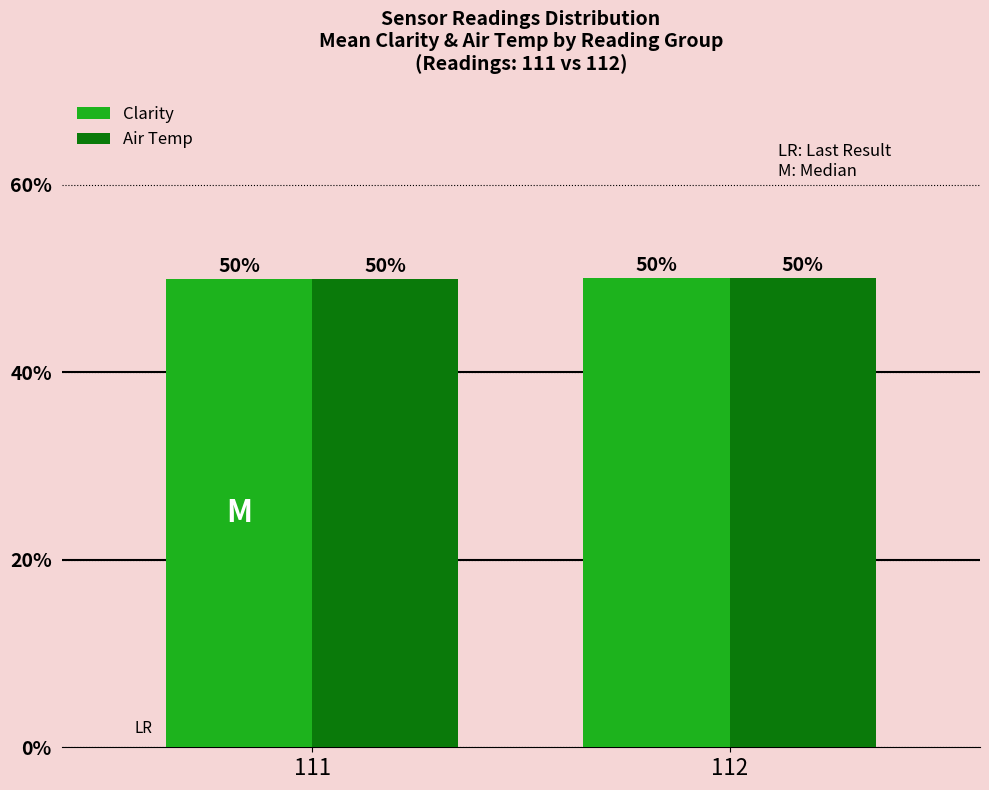

How many bars are there in each group?

2